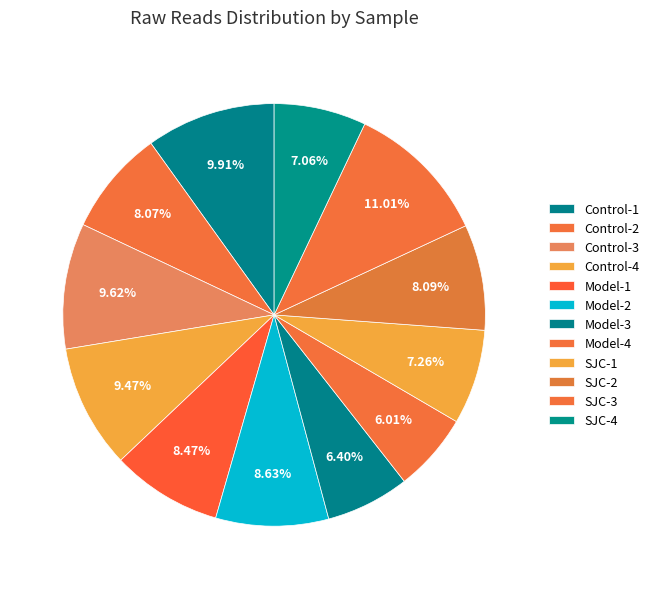

Count the number of slices in the pie.

12